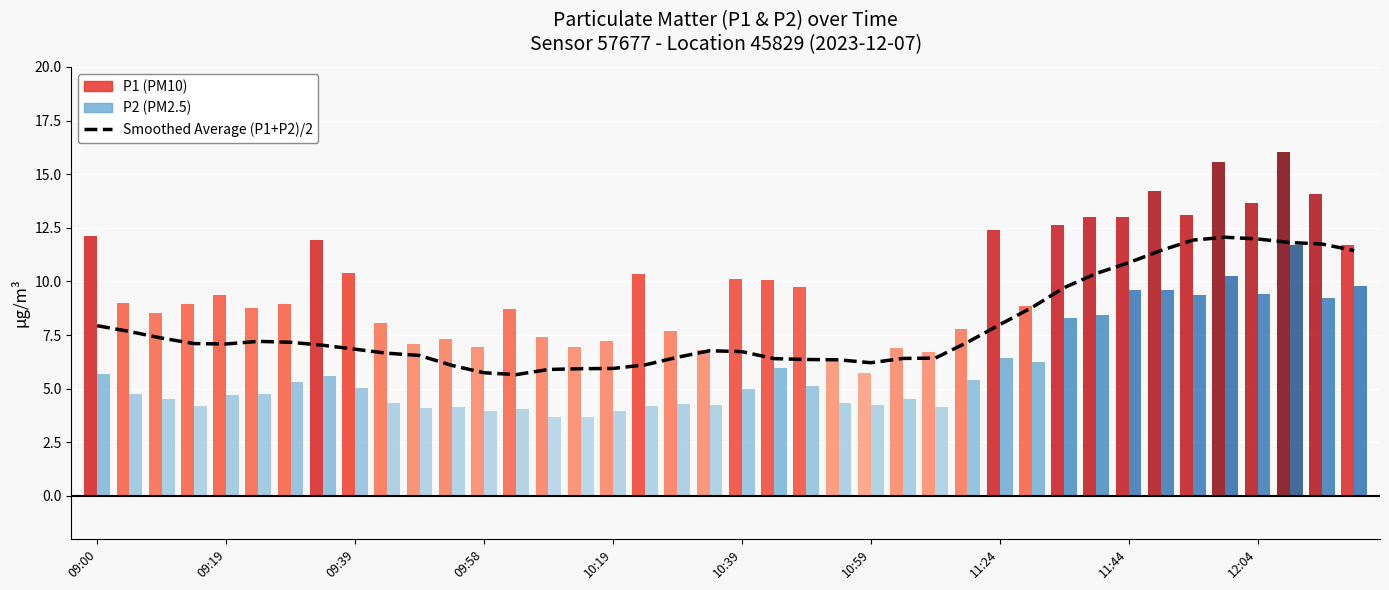

Reading left to right, what are all the values shown in this chart?

7.9	7.7	7.4	7.1	7.1	7.2	7.2	7.0	6.8	6.7	6.5	6.1	5.7	5.7	5.9	5.9	5.9	6.1	6.5	6.8	6.7	6.4	6.4	6.3	6.2	6.4	6.4	7.2	8.0	8.8	9.7	10.4	10.9	11.4	11.9	12.1	12.0	11.8	11.7	11.4